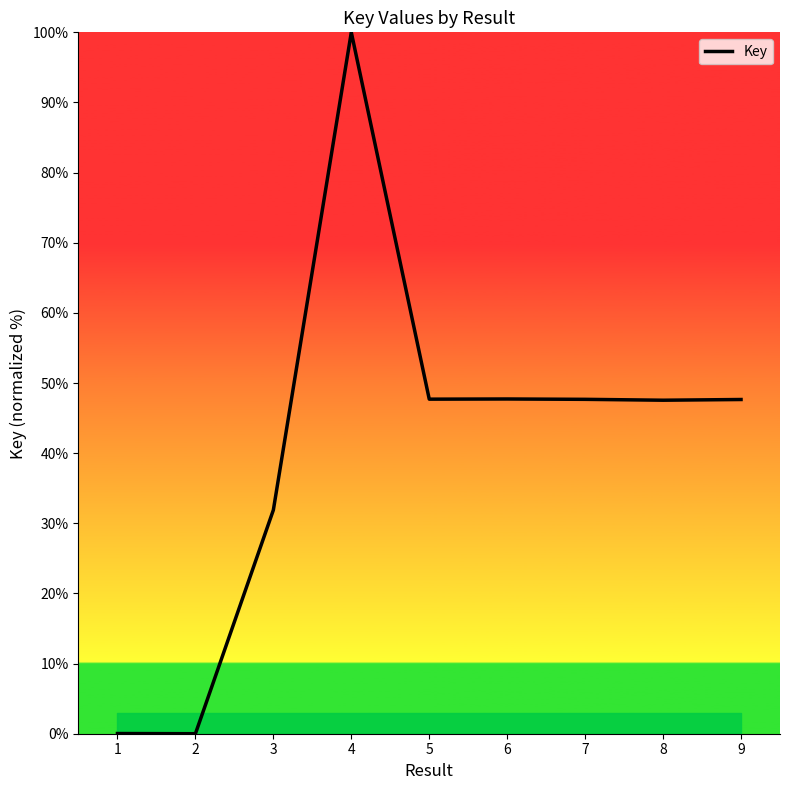

What is the sum of all values?

370.2